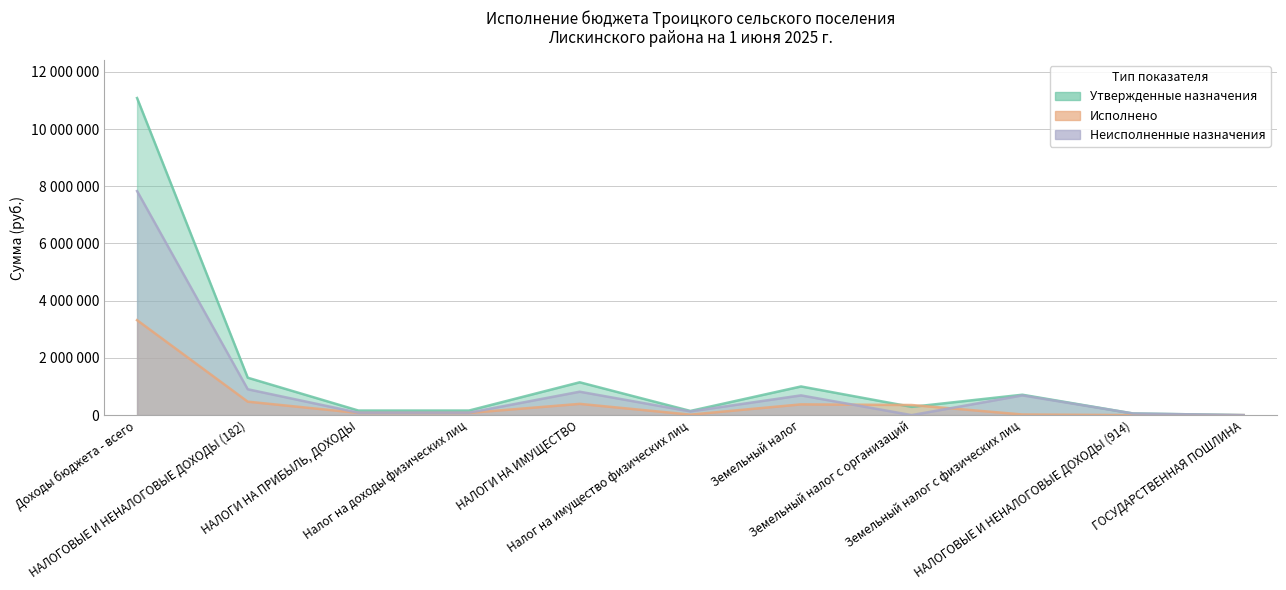

True or false: Неисполненные назначения and Исполнено cross at least once.

True